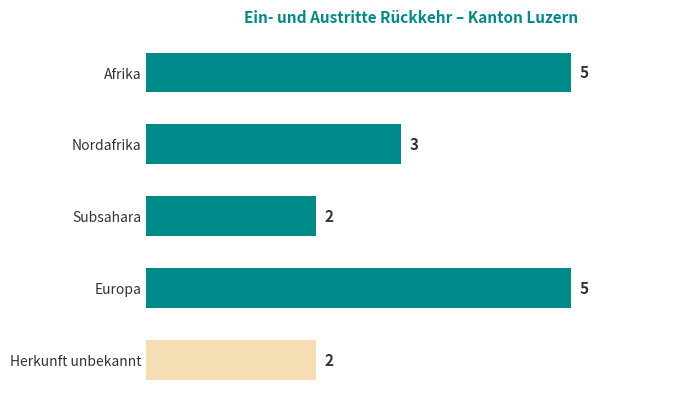

Reading top to bottom, transcribe all the data shown in this chart.

Afrika=5	Nordafrika=3	Subsahara=2	Europa=5	Herkunft unbekannt=2